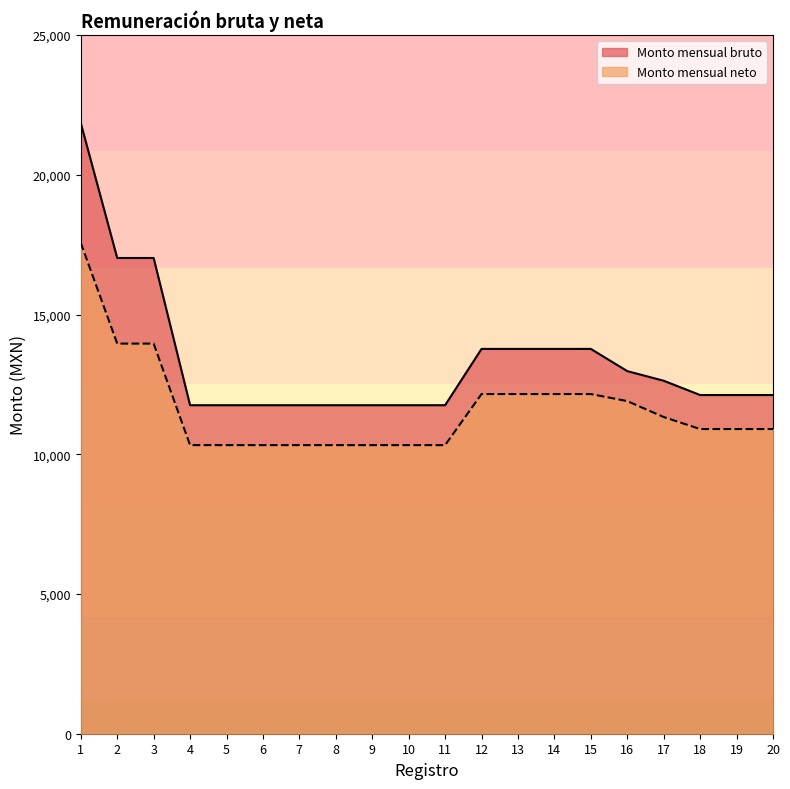

At which label does Monto mensual bruto first exceed 12118?

1